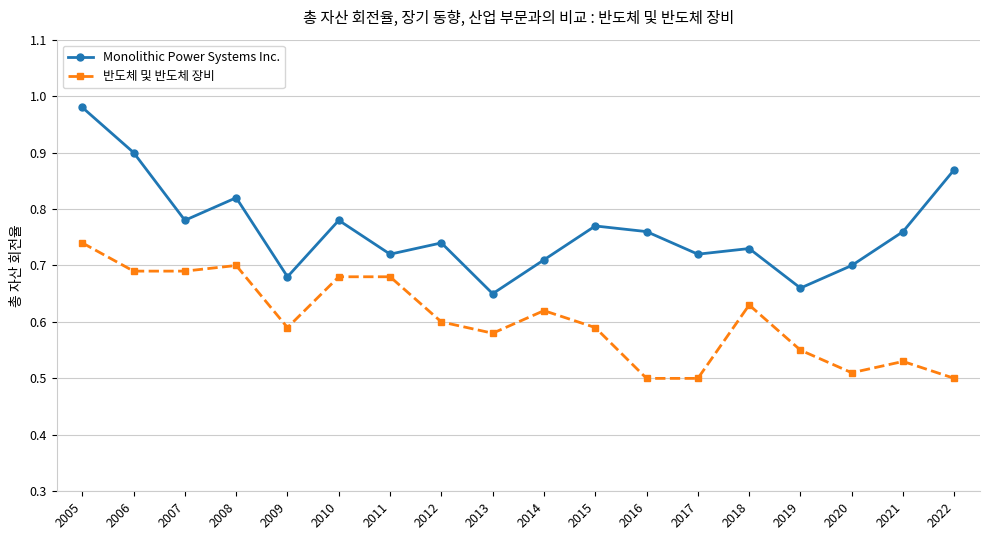

What is the difference between the maximum and second lowest values in the 반도체 및 반도체 장비 series?

0.2